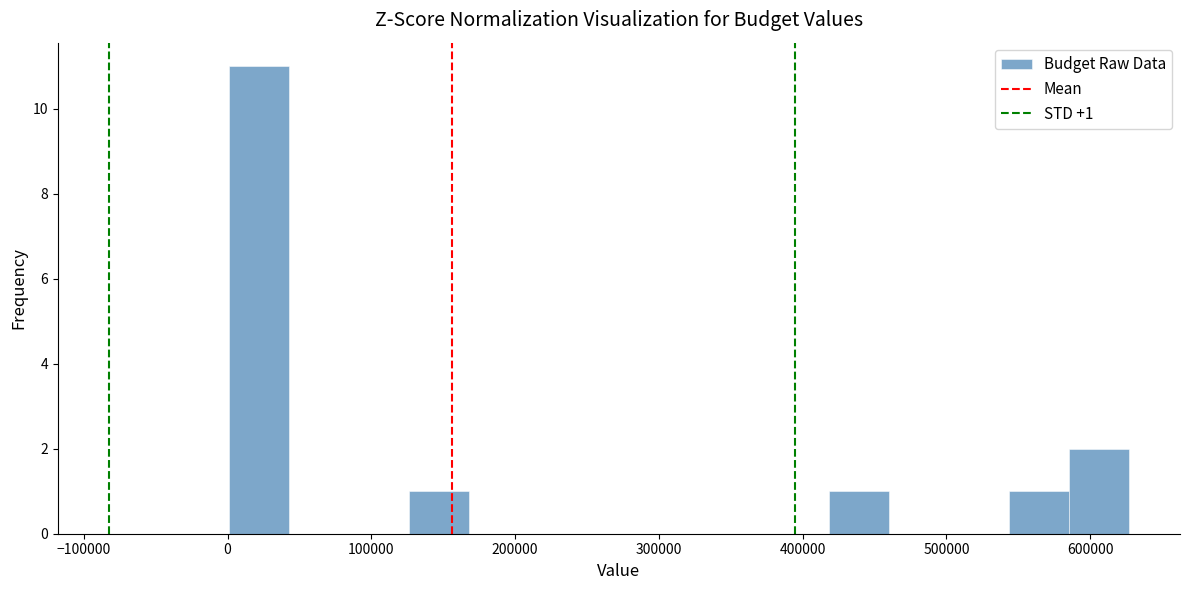

Which range on the x-axis has the tallest bar?

0 to 40000